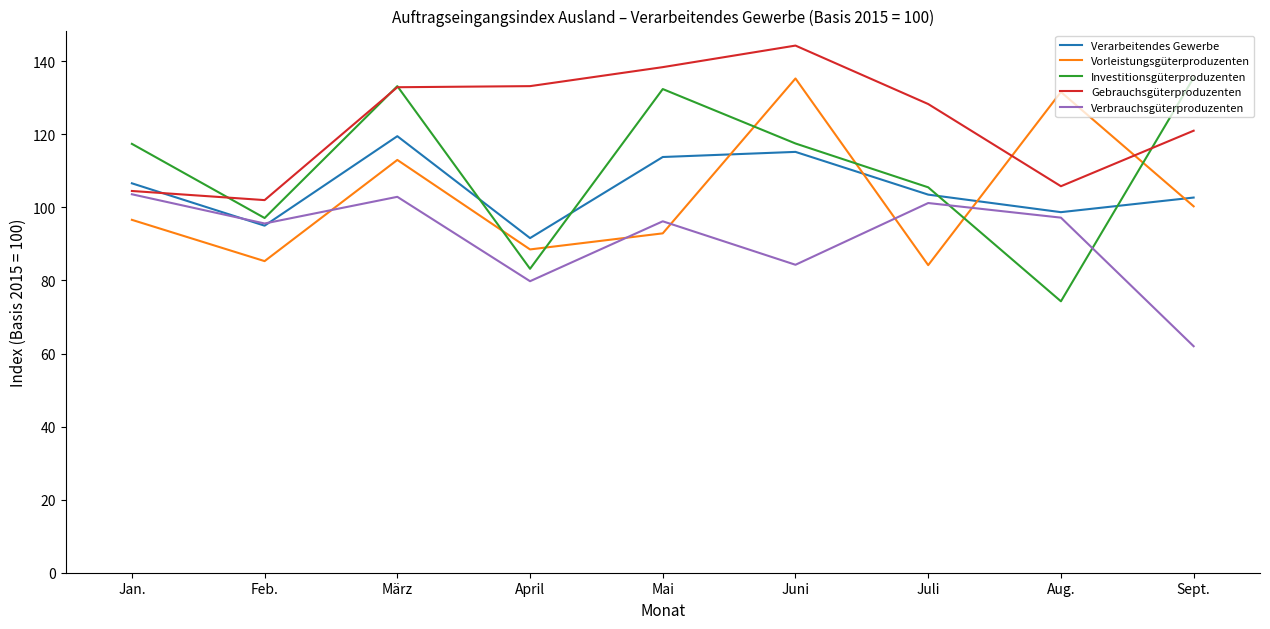

Rank the series at Juni from highest to lowest value.

Gebrauchsgüterproduzenten, Vorleistungsgüterproduzenten, Investitionsgüterproduzenten, Verarbeitendes Gewerbe, Verbrauchsgüterproduzenten